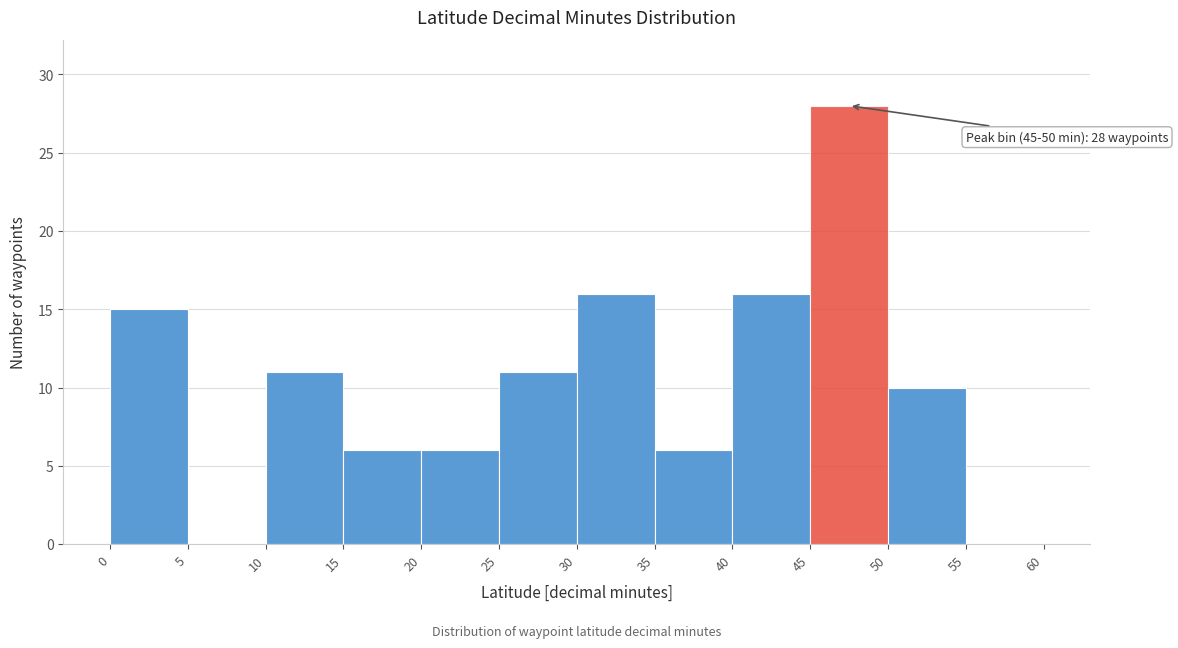

Over which range of the x-axis is the bar tallest?

45 to 50